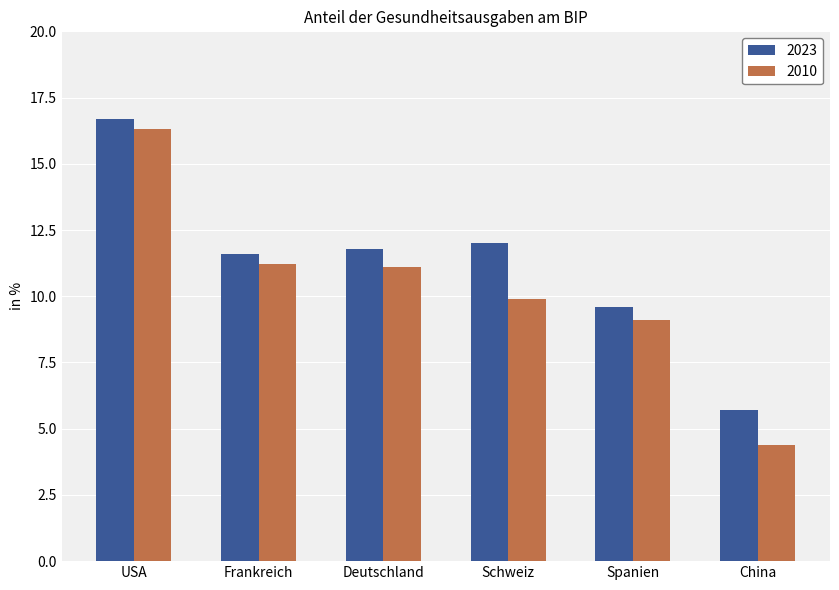

How many categories are shown in the chart?

6